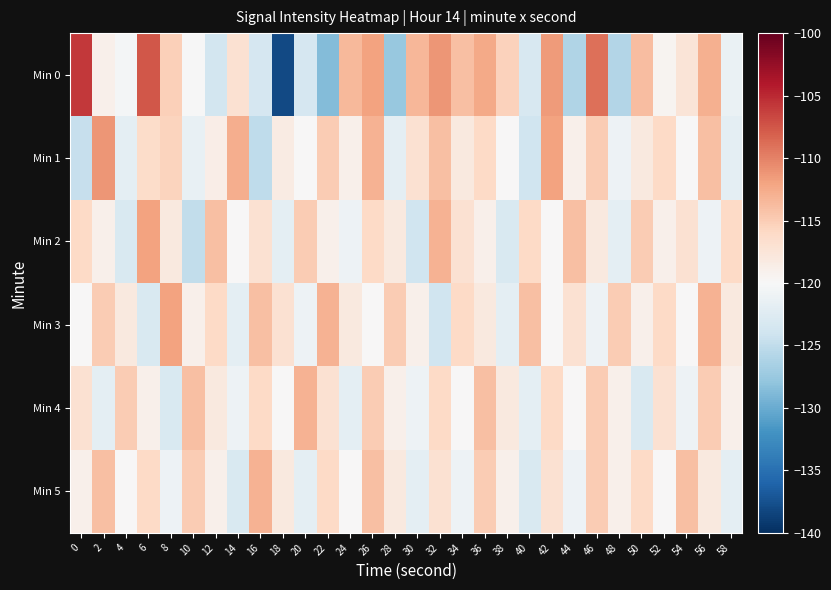

What is the spread (max minus min) of values at 32?

12.8